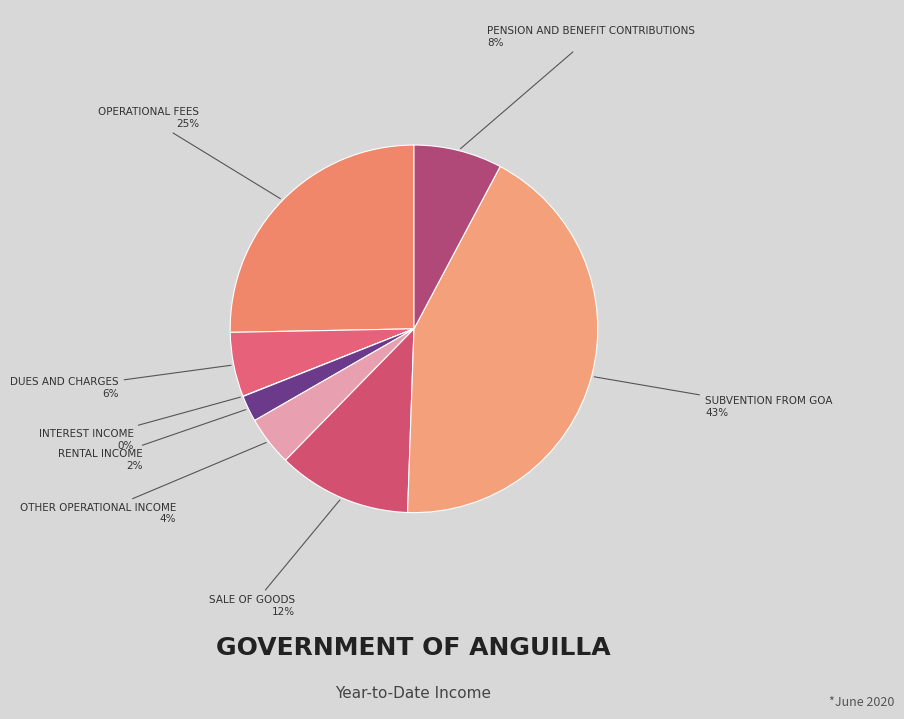

Count the number of slices in the pie.

8